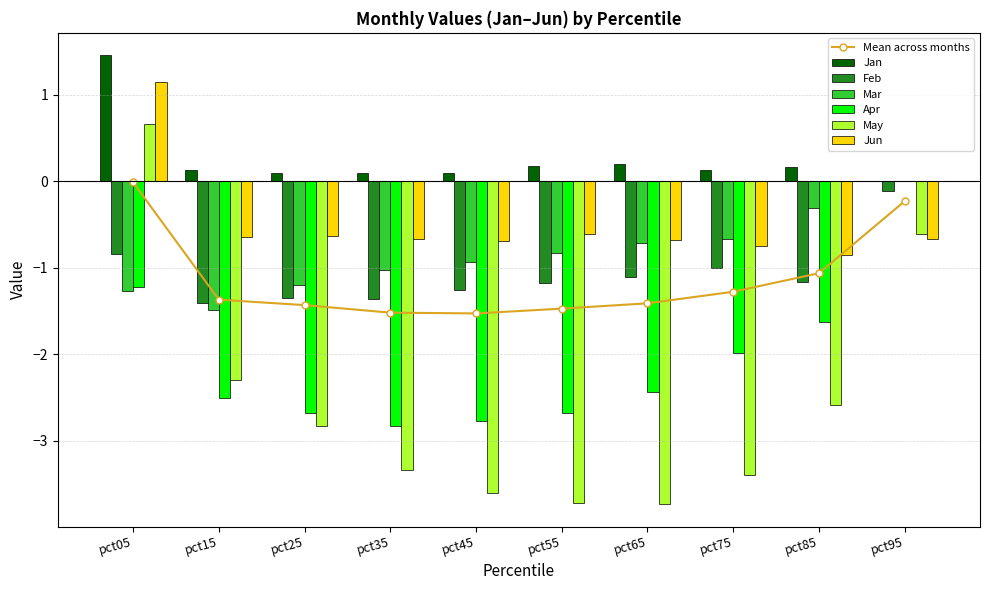

The Mar series shows -0.6 at pct45. True or false?

False